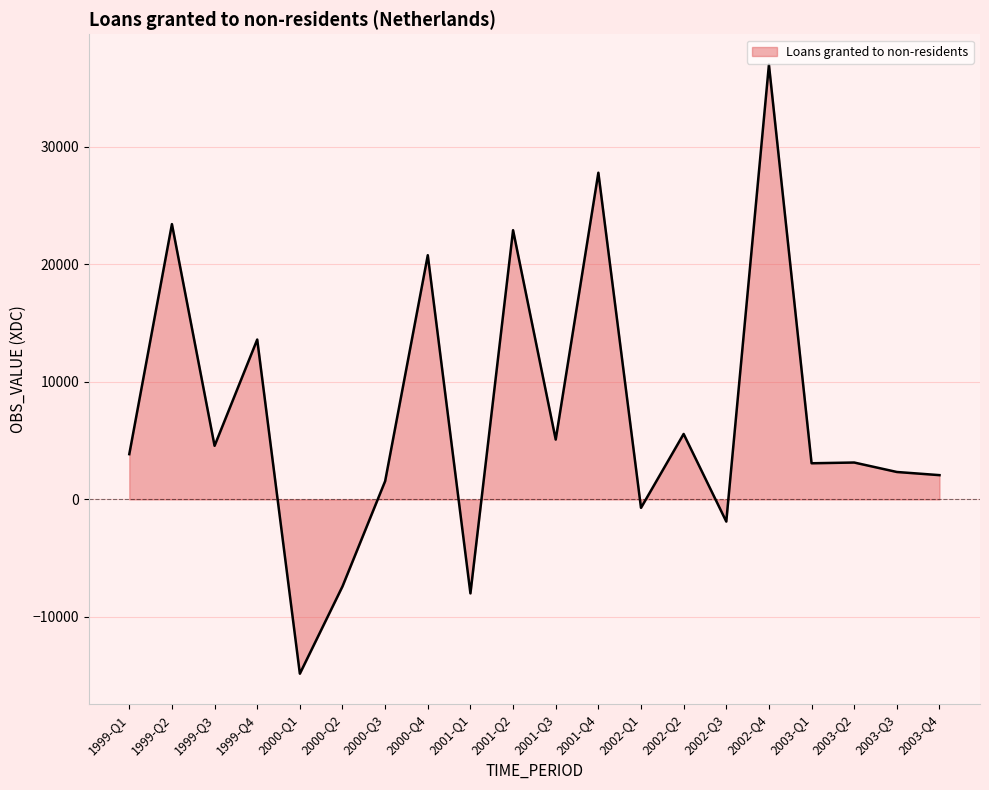

What is the sum of all values?

143901